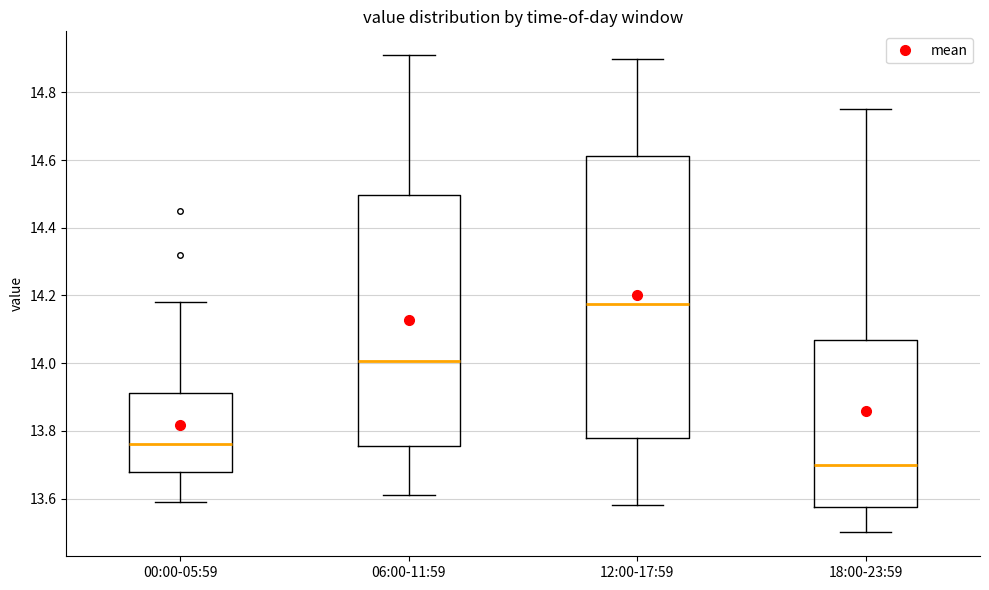

Reading left to right, transcribe this box plot: for each box, give where its median line is, the range the box spans, and where its two whiskers end, as read against the y-axis. The values are not printed on the chart, so give them approximately, as read against the axis.

00:00-05:59: median 13.76, box 13.68 to 13.92, whiskers 13.60 to 14.18
06:00-11:59: median 14.00, box 13.76 to 14.50, whiskers 13.62 to 14.92
12:00-17:59: median 14.18, box 13.78 to 14.62, whiskers 13.58 to 14.90
18:00-23:59: median 13.70, box 13.58 to 14.06, whiskers 13.50 to 14.76